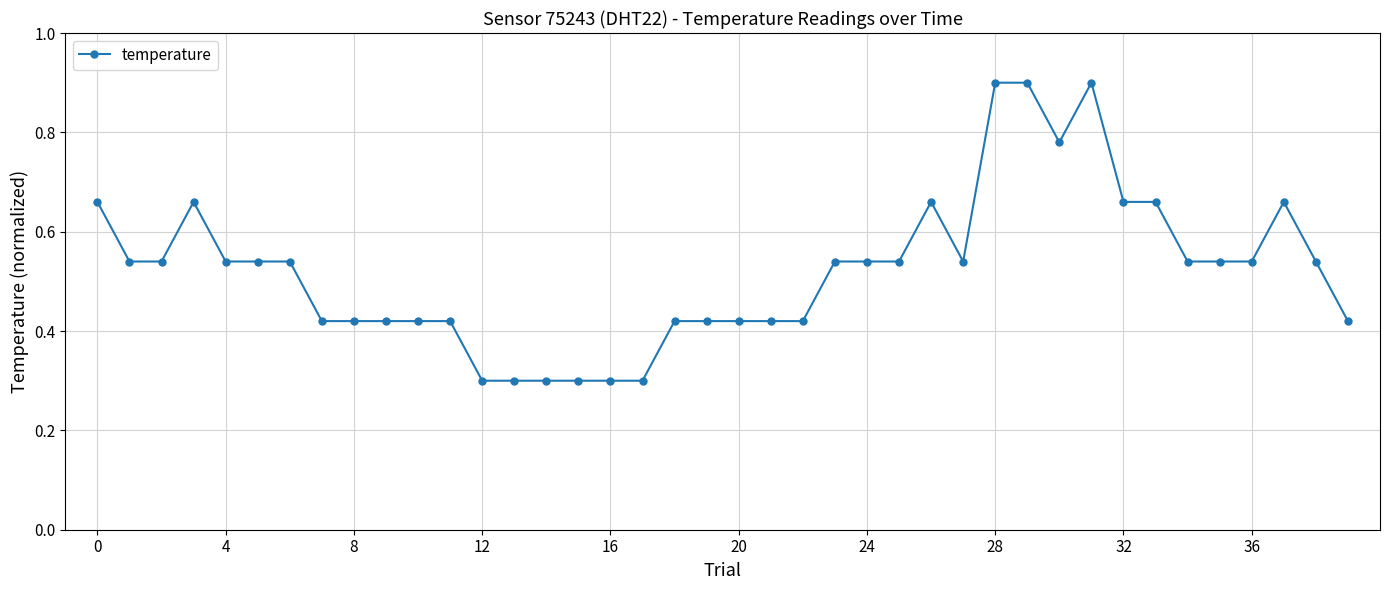

What is the difference between the maximum and minimum values?

0.6